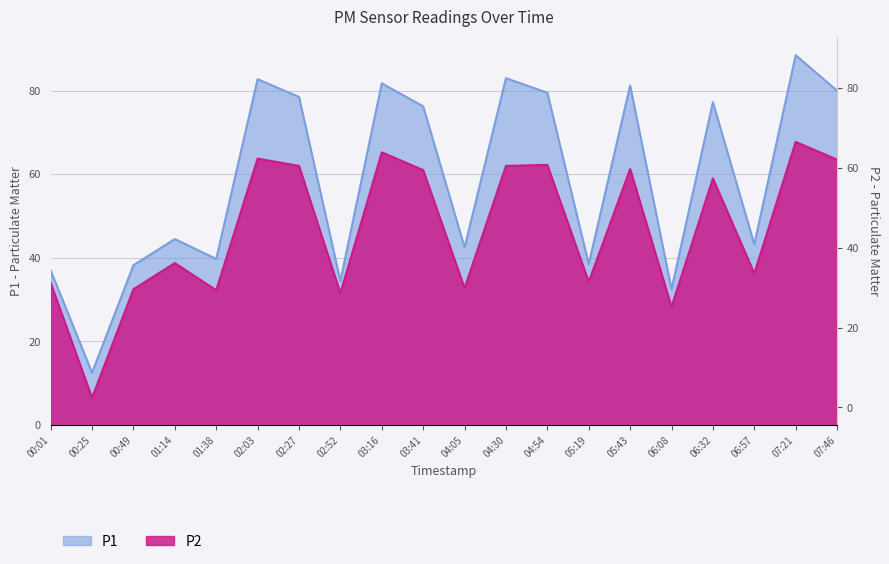

What is the difference between the P2 values at 05:43 and 04:54?

1.0